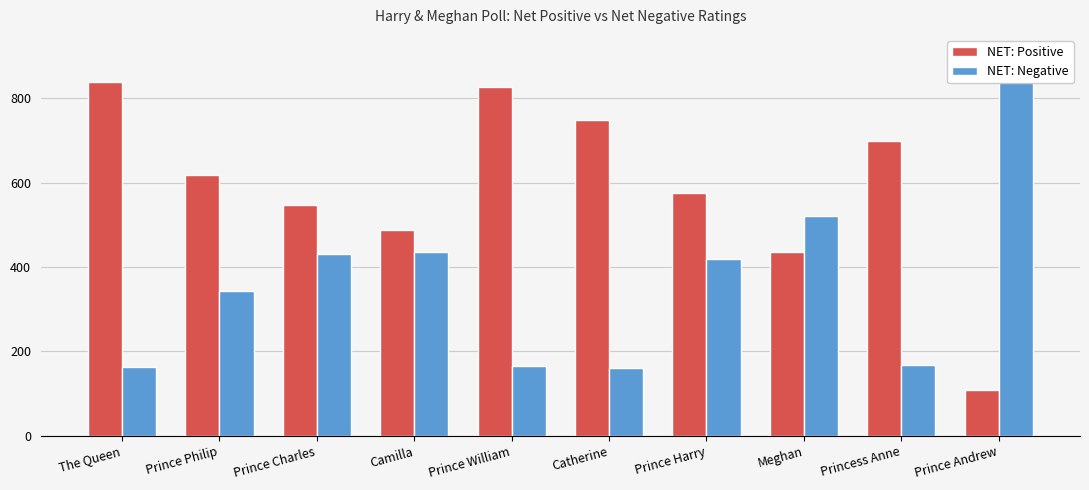

Which series changed the most between Camilla and Prince William?

NET: Positive